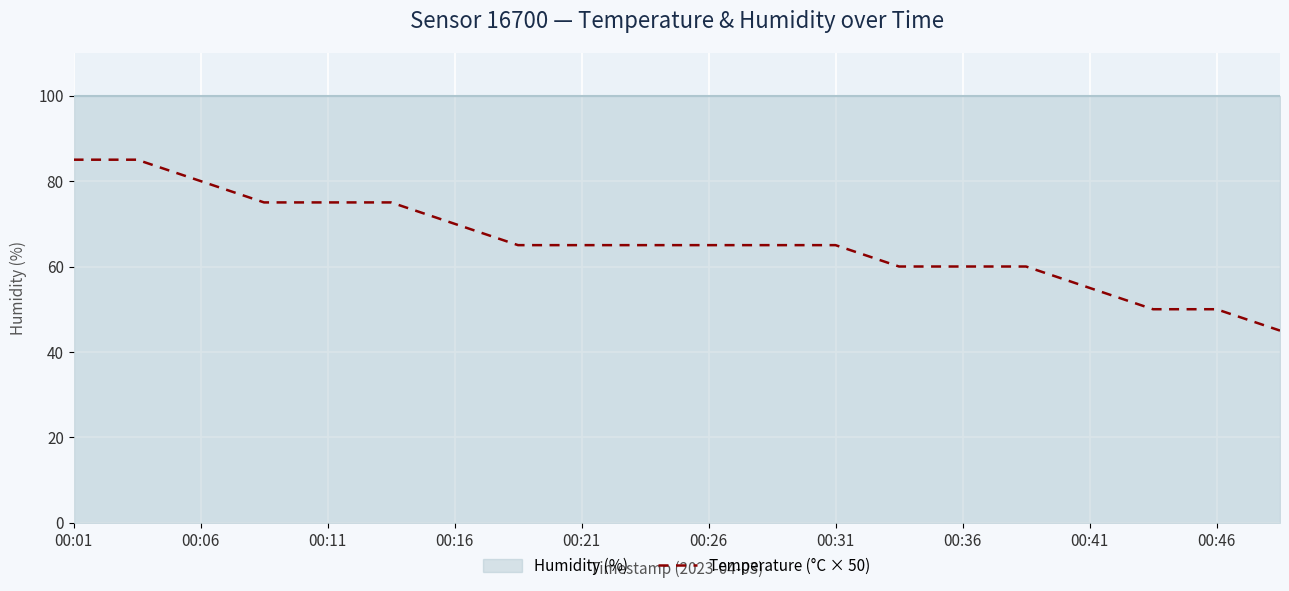

The value at 00:01 is 132.6. True or false?

False